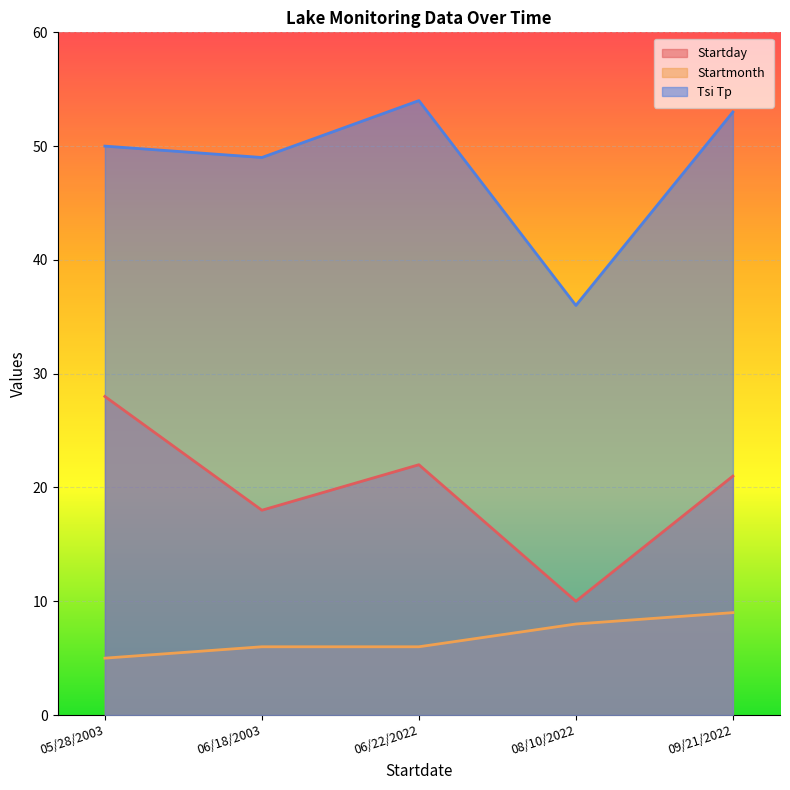

What is the value of the Tsi Tp point at the 2nd from the left?

49